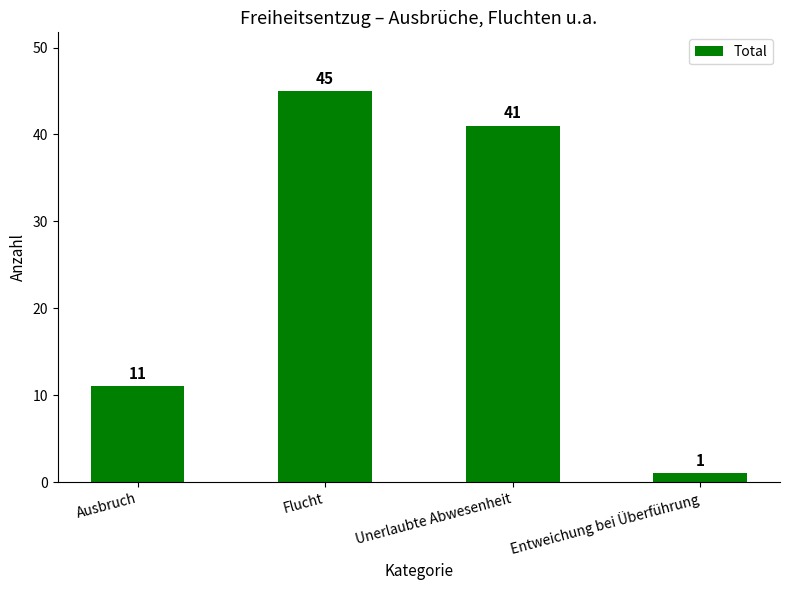

Reading right to left, transcribe all the data shown in this chart.

Entweichung bei Überführung=1	Unerlaubte Abwesenheit=41	Flucht=45	Ausbruch=11